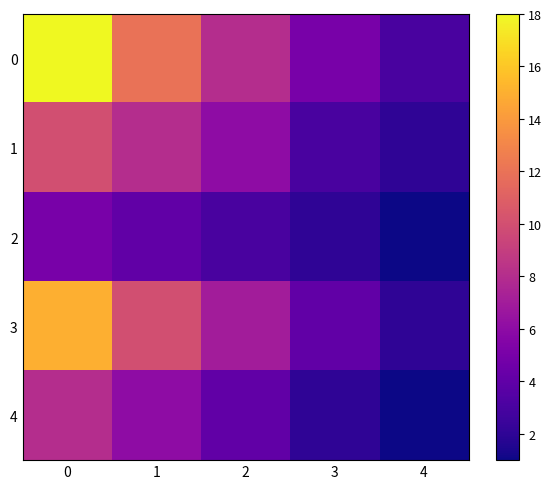

Reading left to right, what are all the values shown in this chart?

0: 0=18	1=12	2=8	3=5	4=3
1: 0=10	1=8	2=6	3=3	4=2
2: 0=5	1=4	2=3	3=2	4=1
3: 0=15	1=10	2=7	3=4	4=2
4: 0=8	1=6	2=4	3=2	4=1